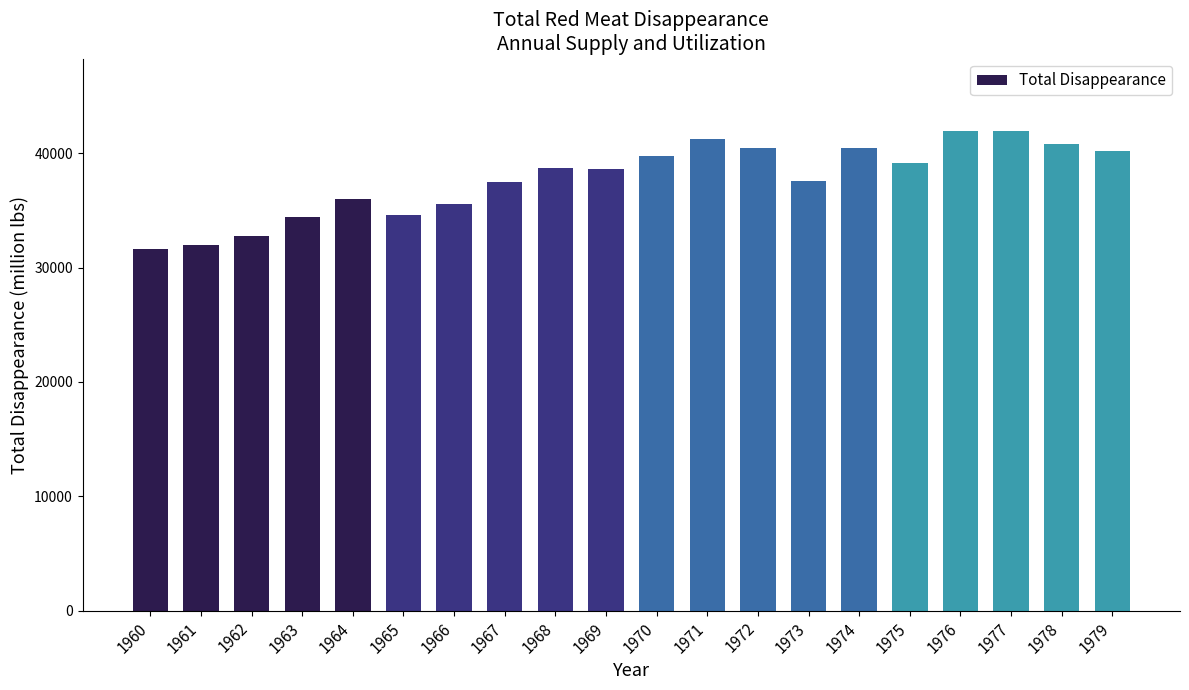

Which has a higher value, 1976 or 1969?

1976